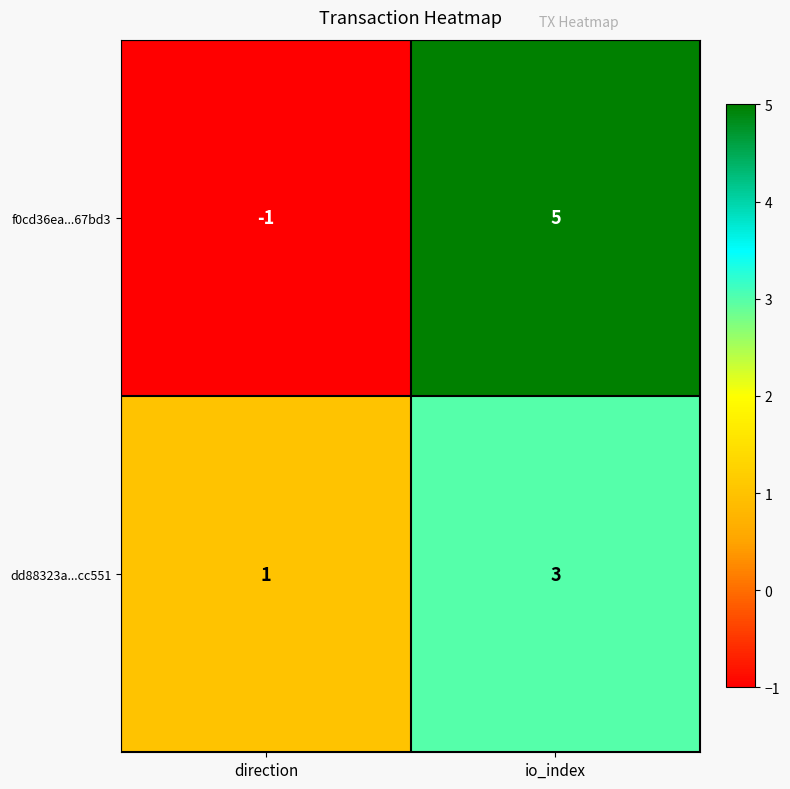

Which series changed the most between direction and io_index?

f0cd36ea...67bd3